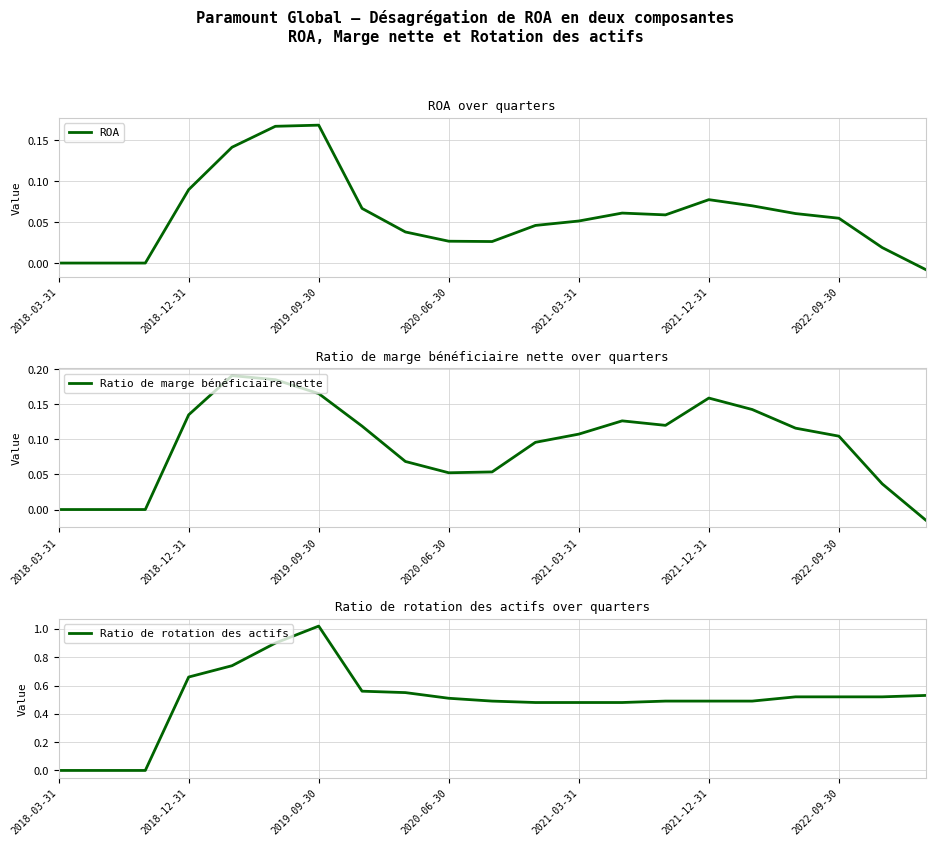

What are all the series names shown in the legend?

ROA, Ratio de marge bénéficiaire nette, Ratio de rotation des actifs